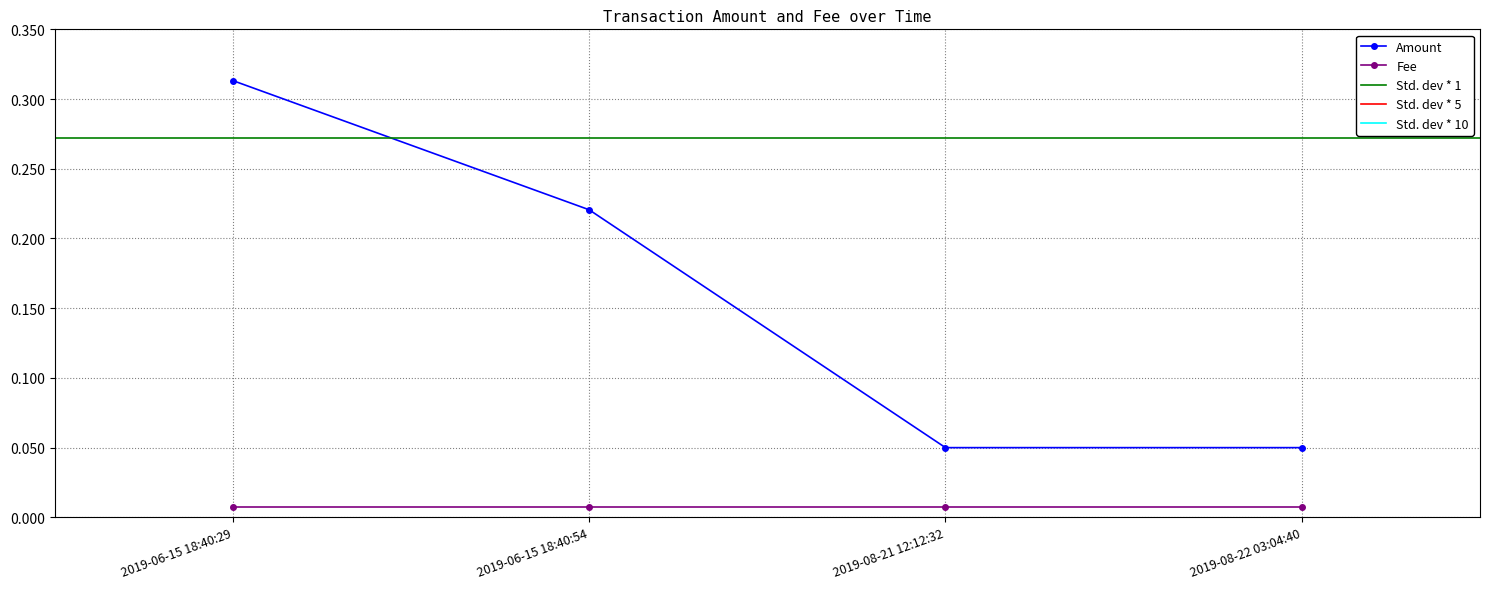

What is the sum of the values at 2019-08-21 12:12:32 and 2019-06-15 18:40:54?

0.3